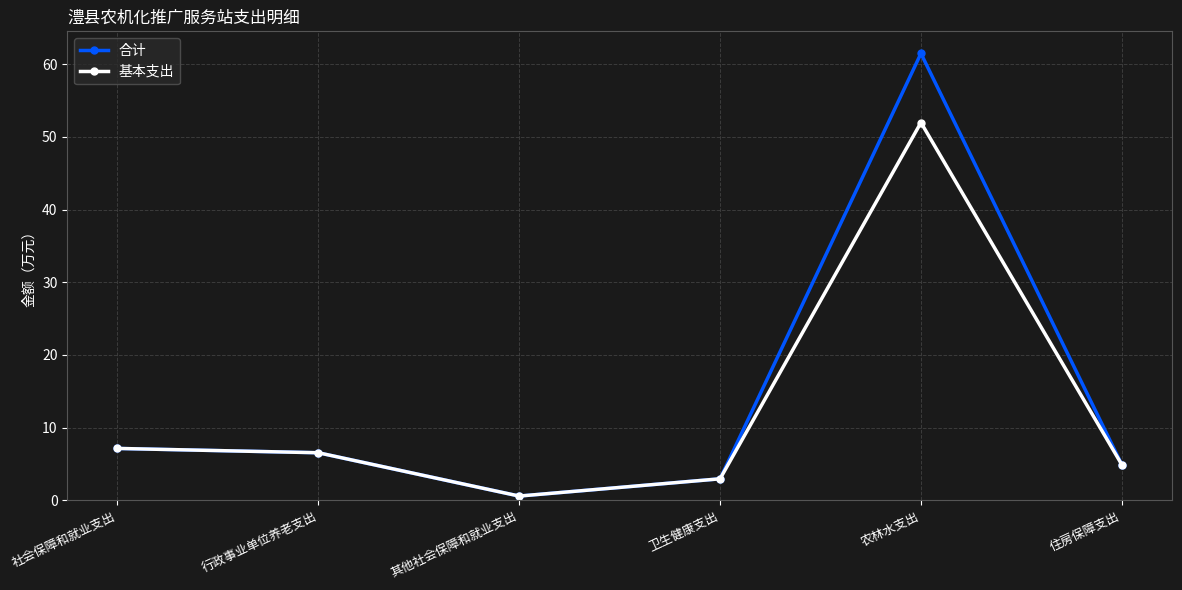

True or false: 合计 has more than 1 interior local peaks.

False